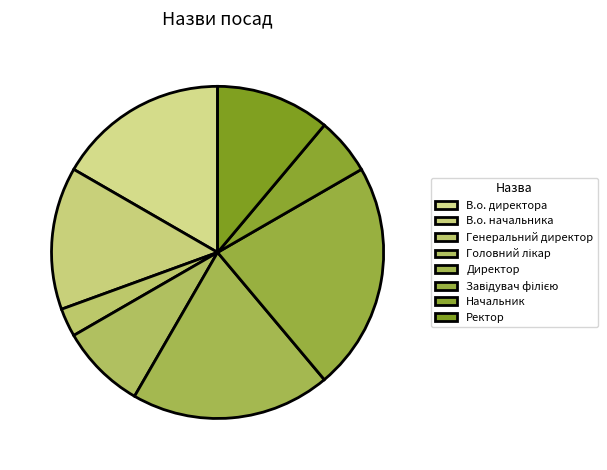

Is the sum of В.о. начальника and Генеральний директор greater than half?

No